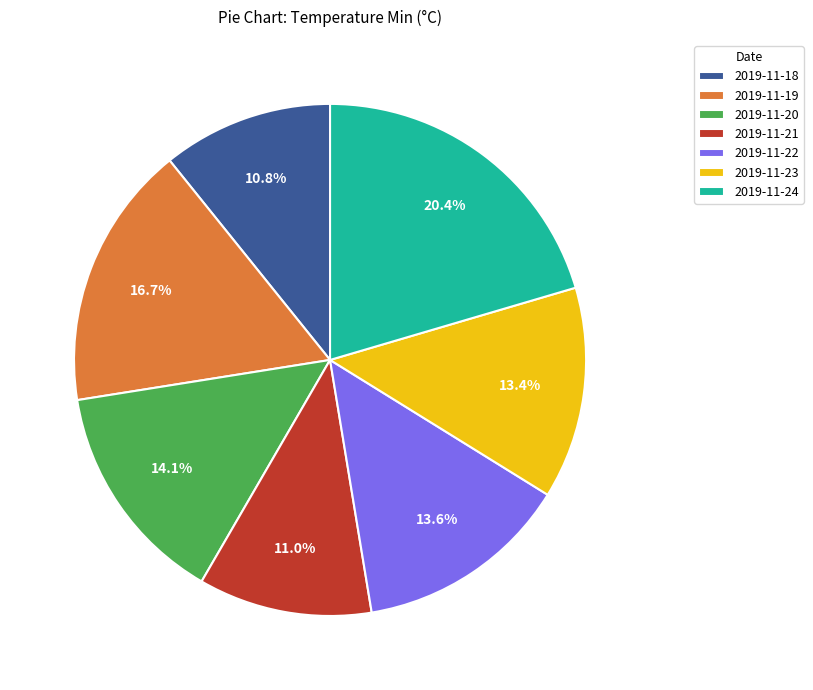

Which category has the biggest portion of the pie?

2019-11-24